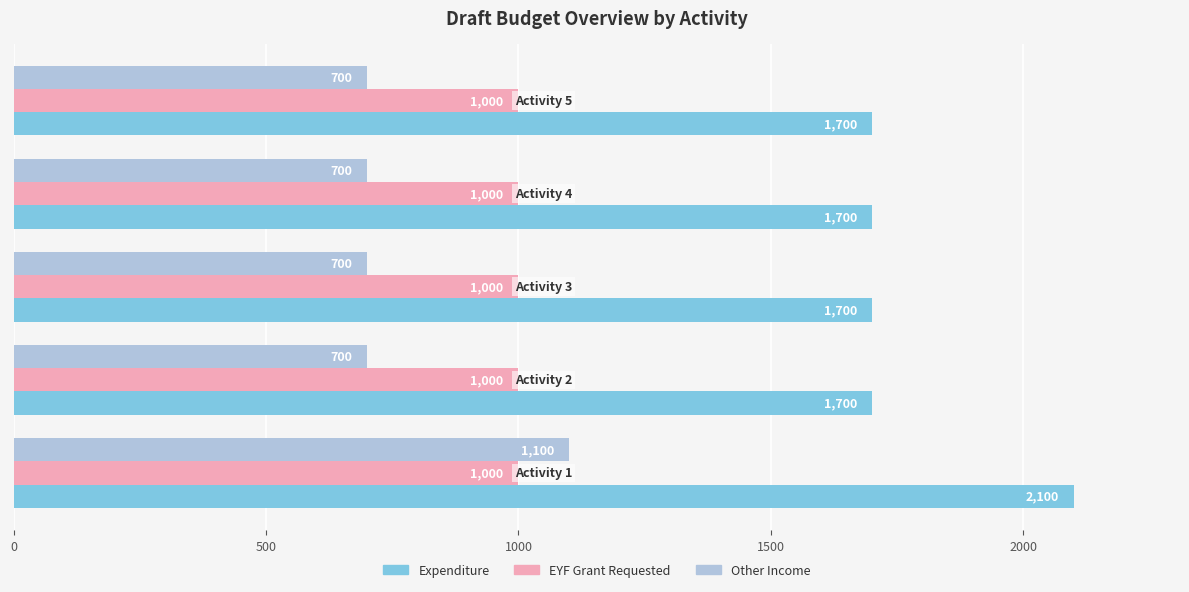

What is the minimum value for EYF Grant Requested?

1000